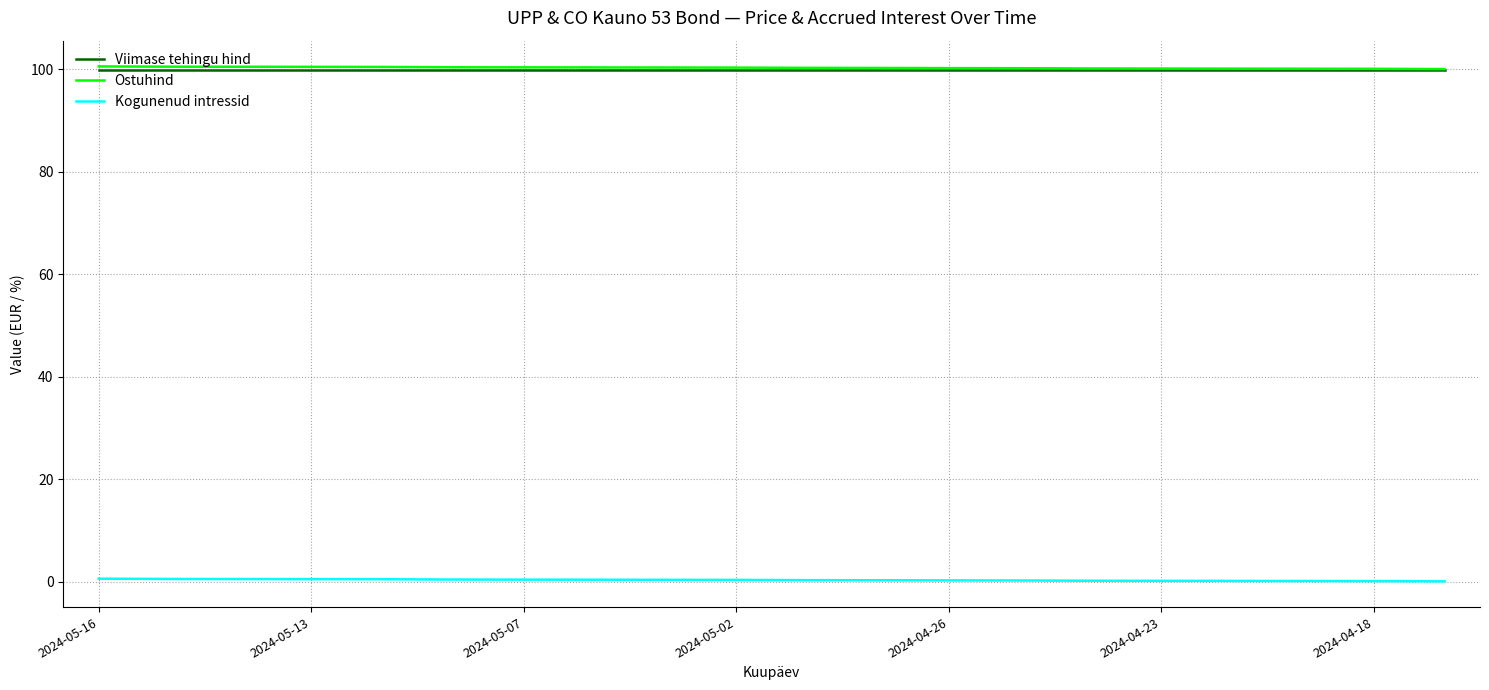

Is this an area chart (filled region under the line)?

No